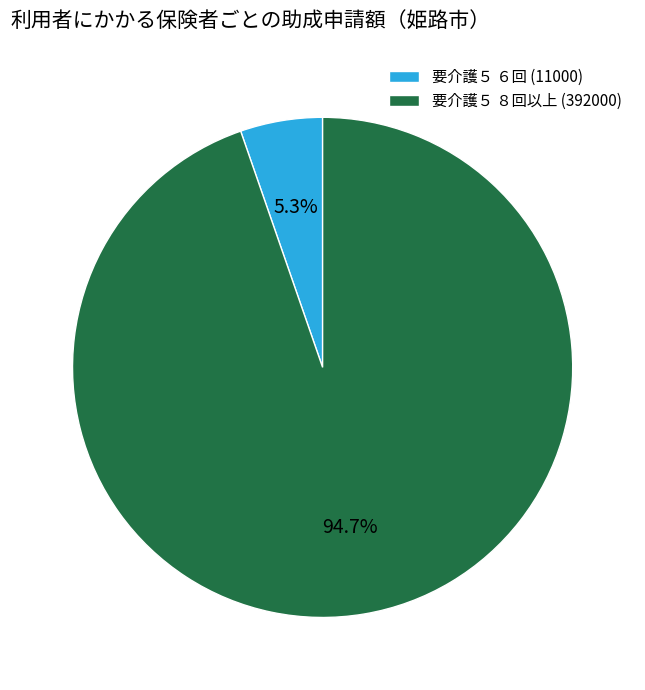

True or false: 要介護５ ８回以上 (392000) accounts for 95% of the total.

True